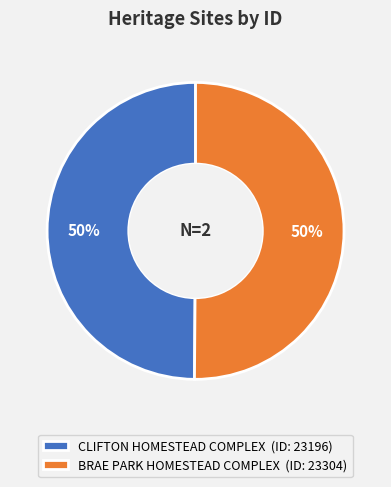

True or false: CLIFTON HOMESTEAD COMPLEX accounts for 50% of the total.

True